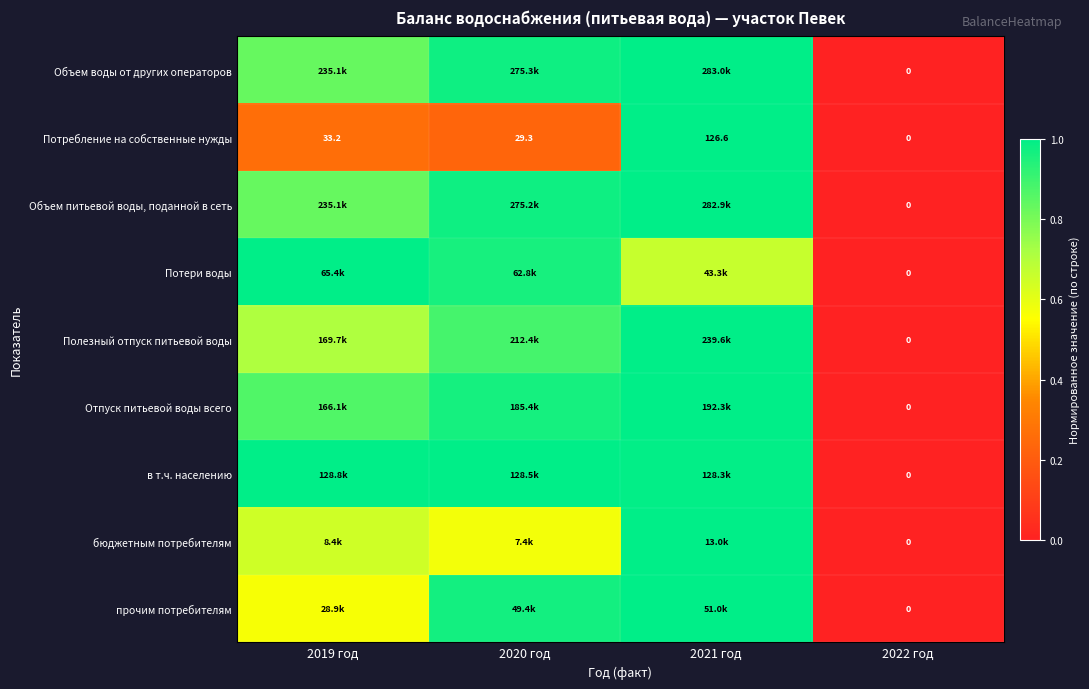

Which series has the largest range (max minus min)?

Объем воды от других операторов